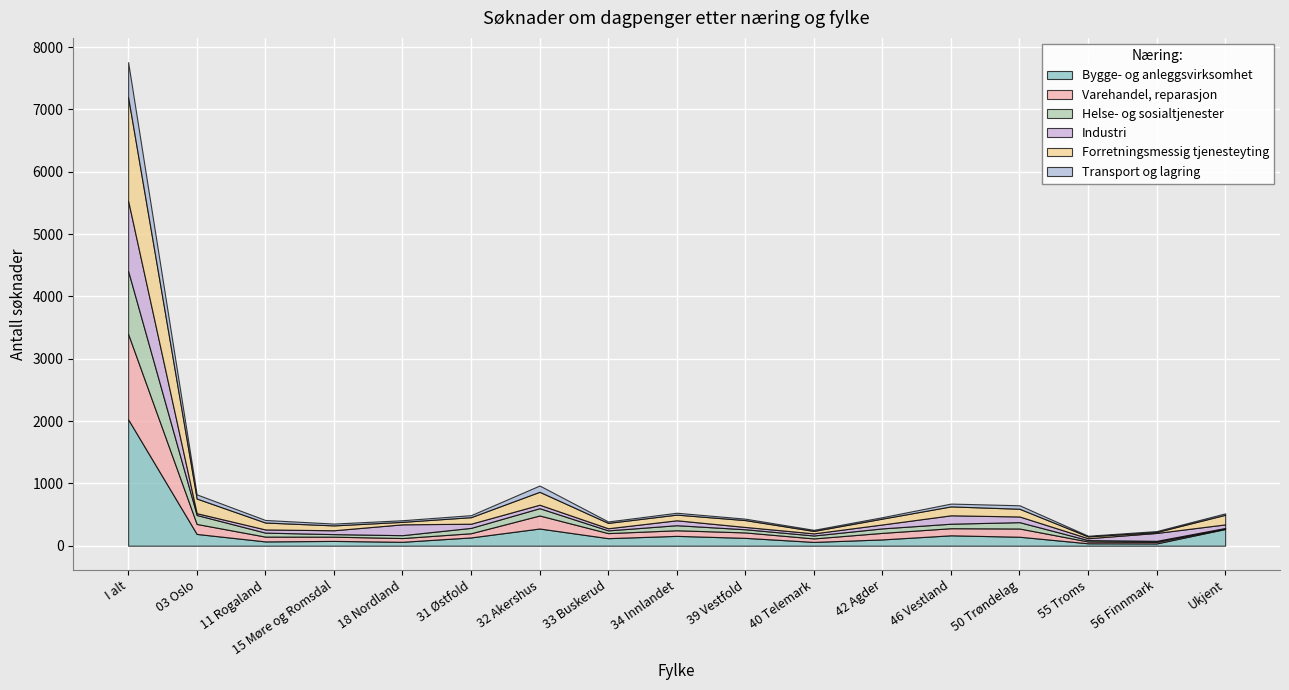

How many data points in Forretningsmessig tjenesteyting are above 105?

8